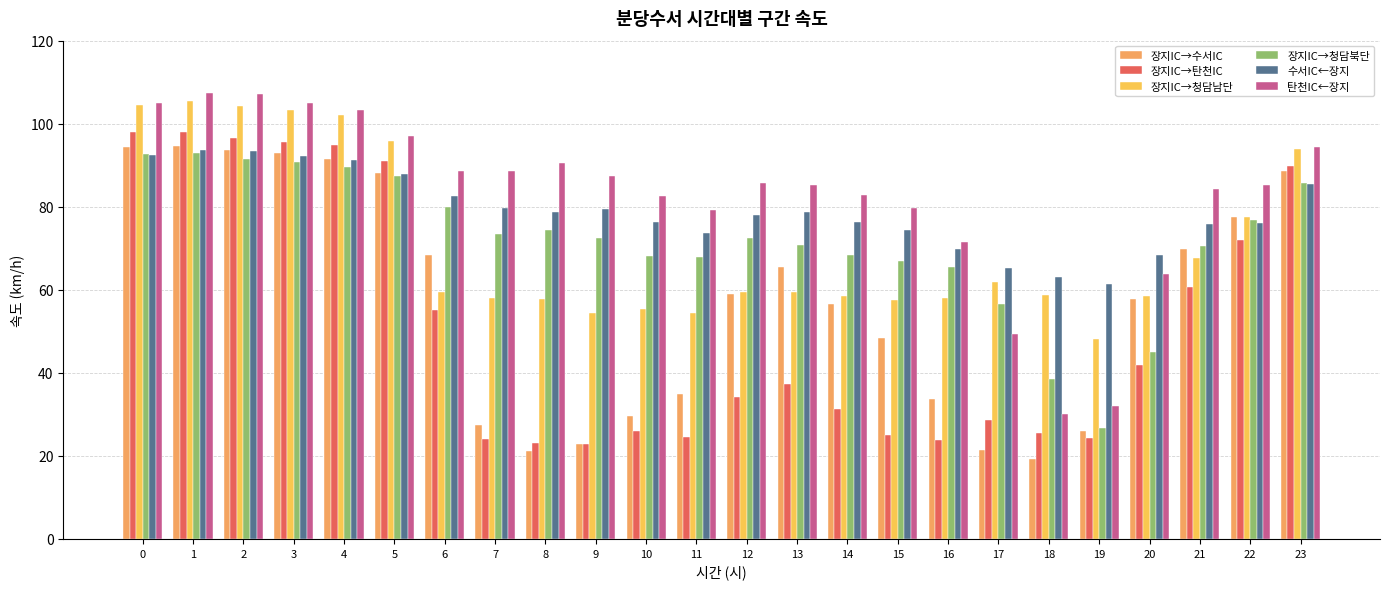

What are all the series names shown in the legend?

장지IC→수서IC, 장지IC→탄천IC, 장지IC→청담남단, 장지IC→청담북단, 수서IC←장지, 탄천IC←장지